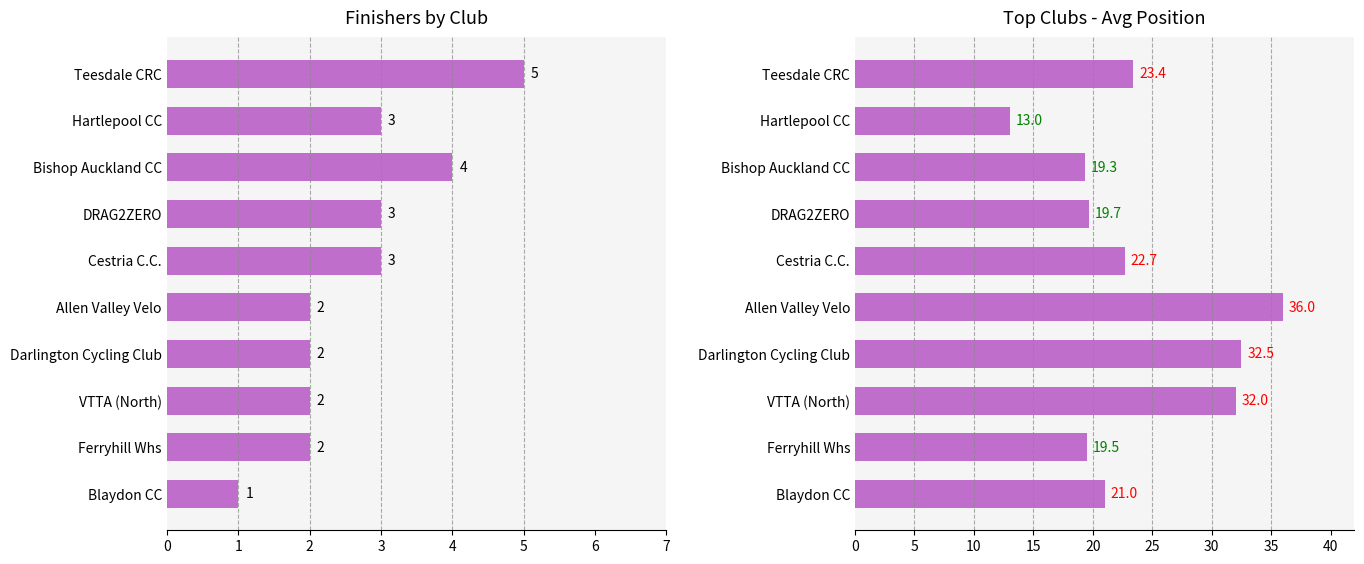

Which series changed the most between Hartlepool CC and Allen Valley Velo?

avg_position